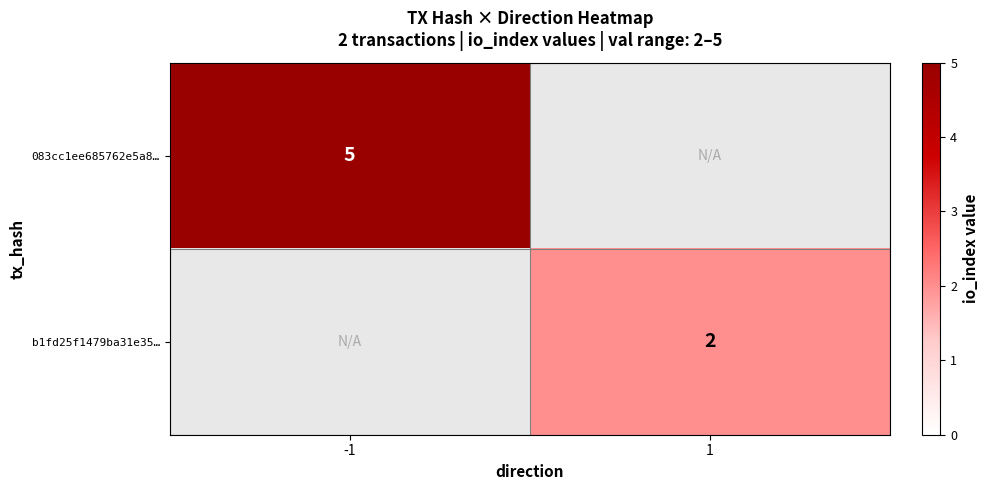

The 083cc1ee685762e5a8… series shows 1.5 at -1. True or false?

False